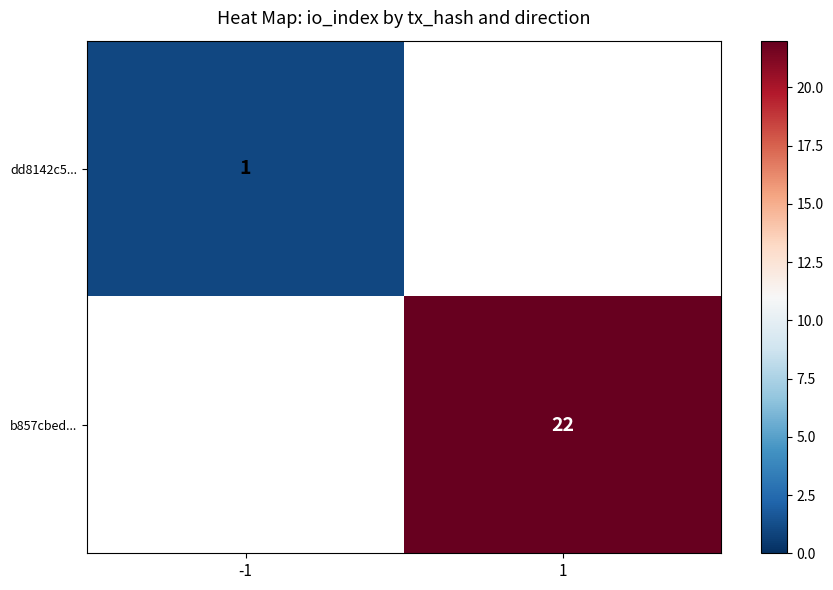

The dd8142c5... series shows 1 at -1. True or false?

True